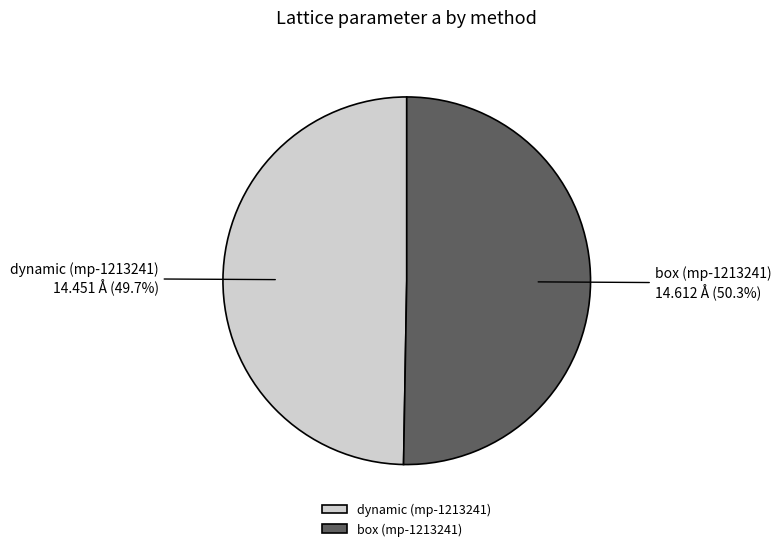

The dynamic (mp-1213241) slice represents 45% of the pie. True or false?

False